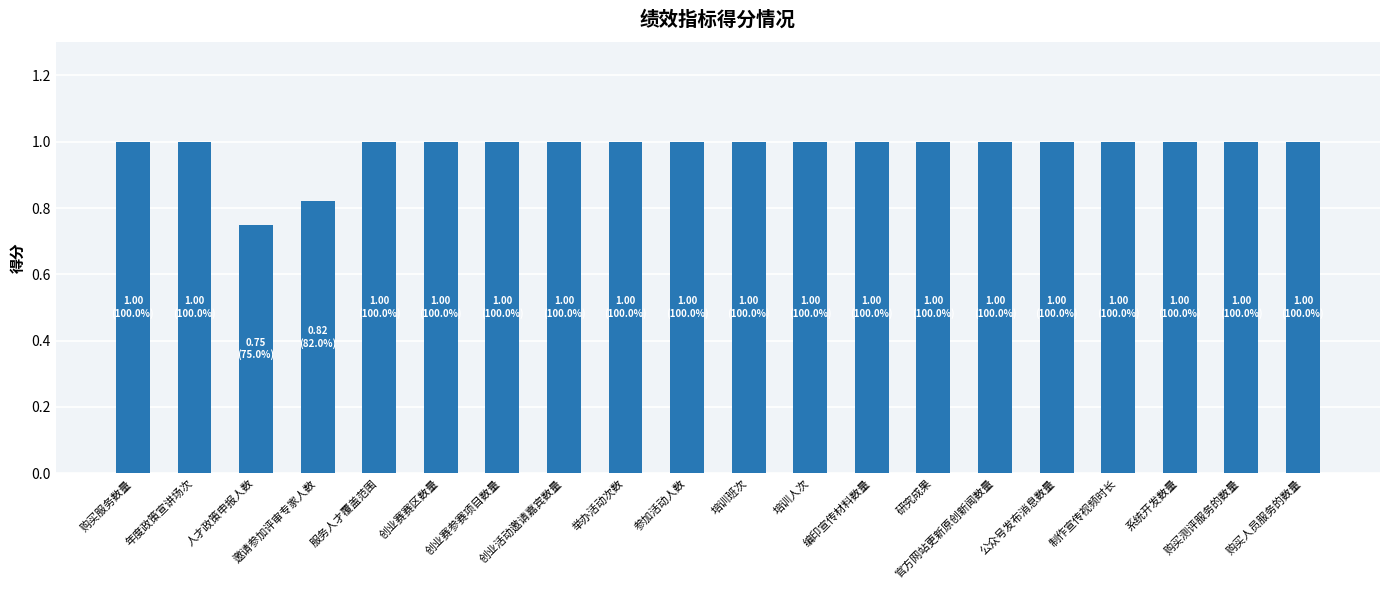

True or false: the data shows 1.0 at 举办活动次数.

True